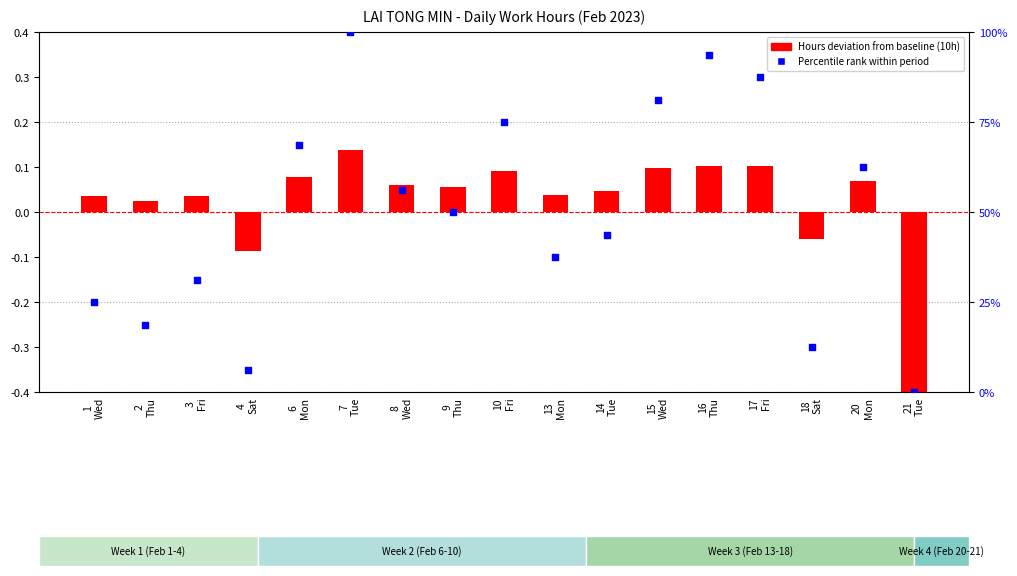

Is the value of Hours deviation from baseline at 17
Fri greater than the value of Percentile rank within period at 2
Thu?

No